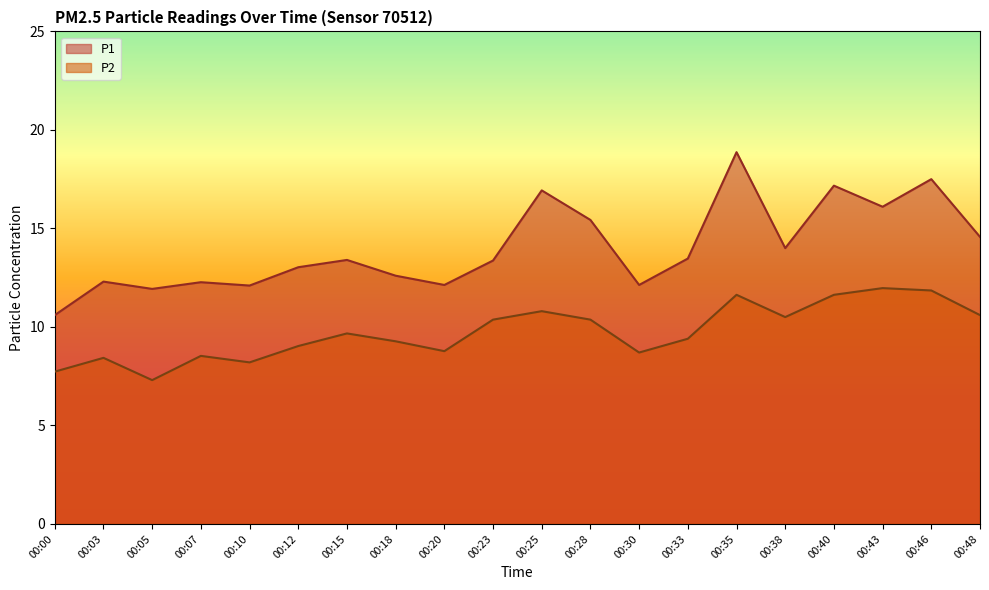

How many lines are shown in the chart?

2